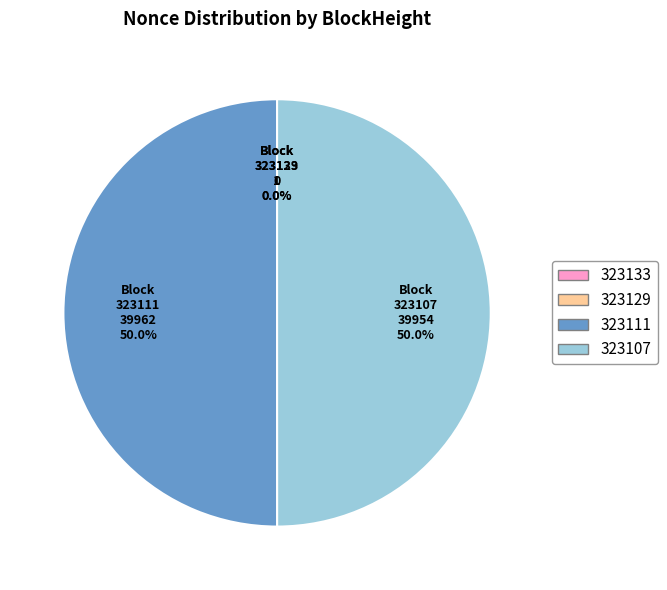

Which category has the smallest portion of the pie?

323129